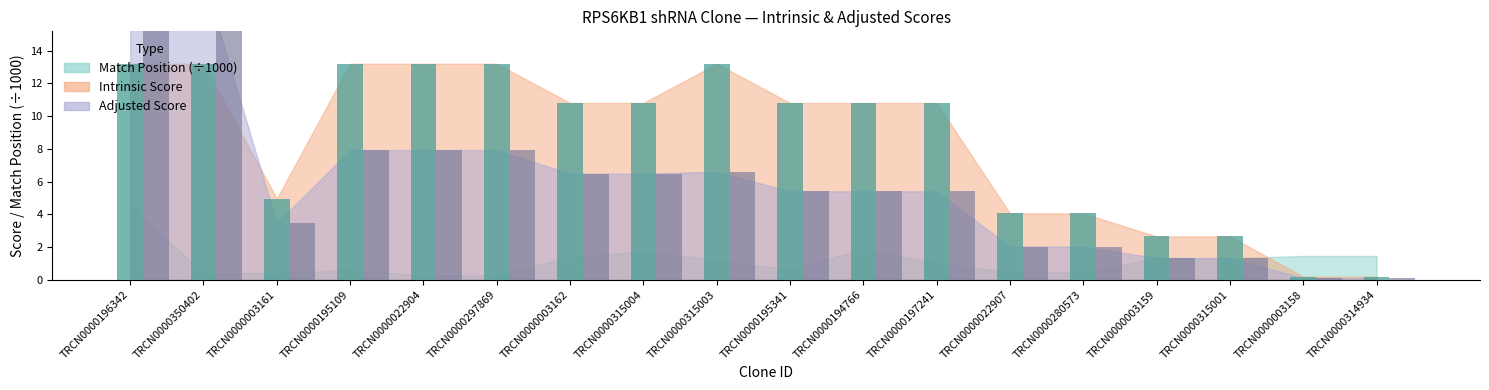

What is the maximum value shown in the chart?

18.5